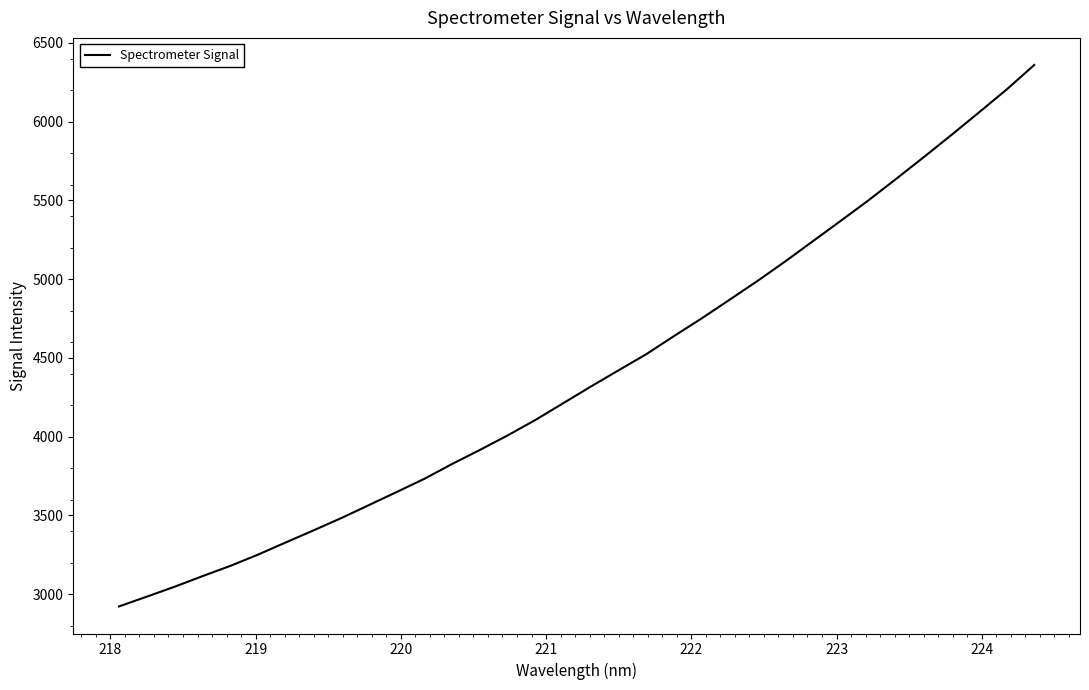

What is the difference between the maximum and minimum values?

3438.4